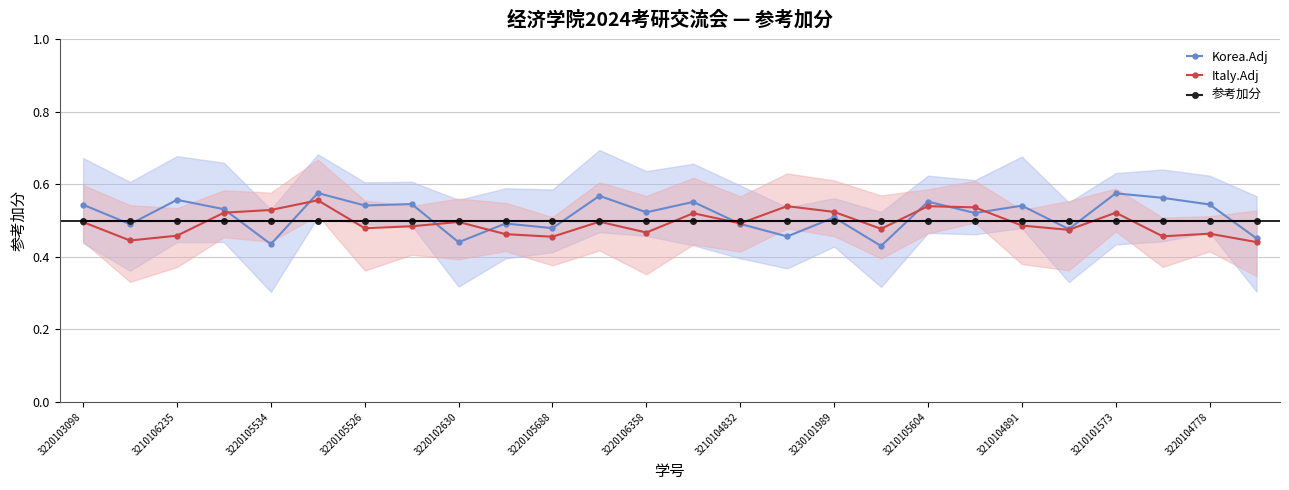

What is the minimum value for Italy.Adj?

0.4